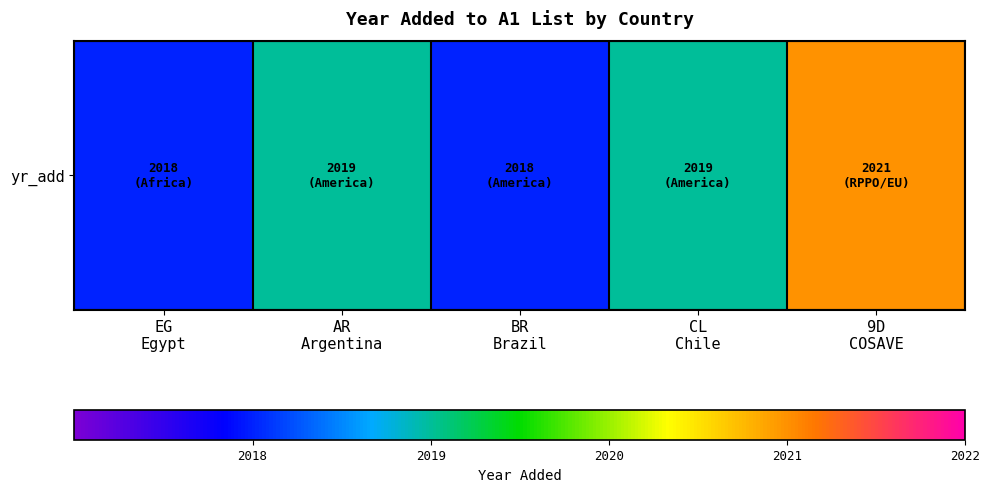

What is the minimum value shown in the chart?

2018